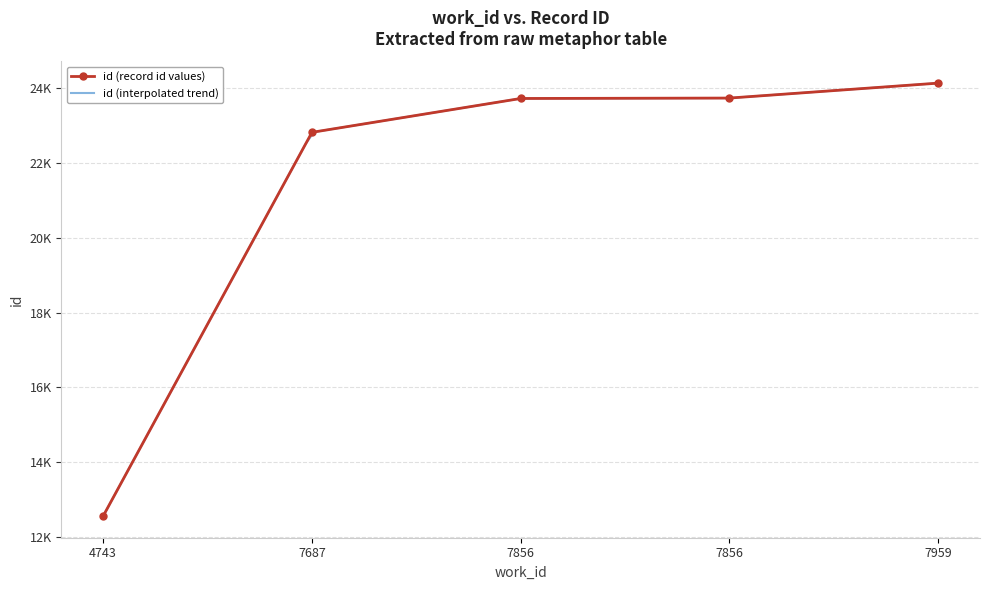

What is the value of the 1st point from the left?

12557